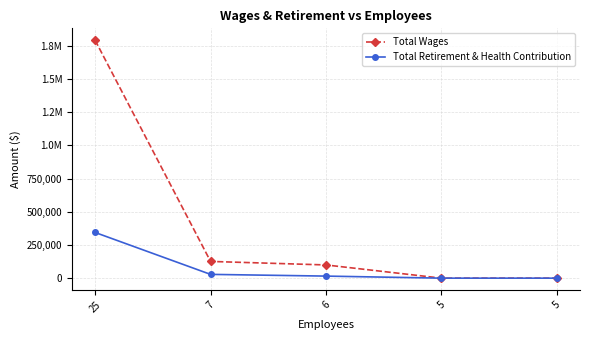

What are all the series names shown in the legend?

Total Wages, Total Retirement & Health Contribution